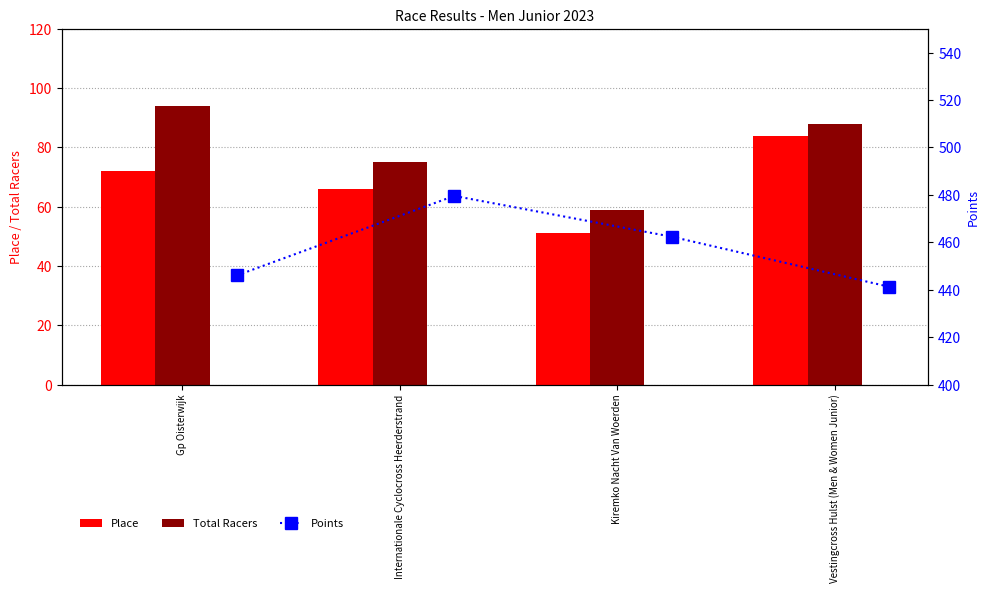

What is the maximum value shown in the chart?

479.6